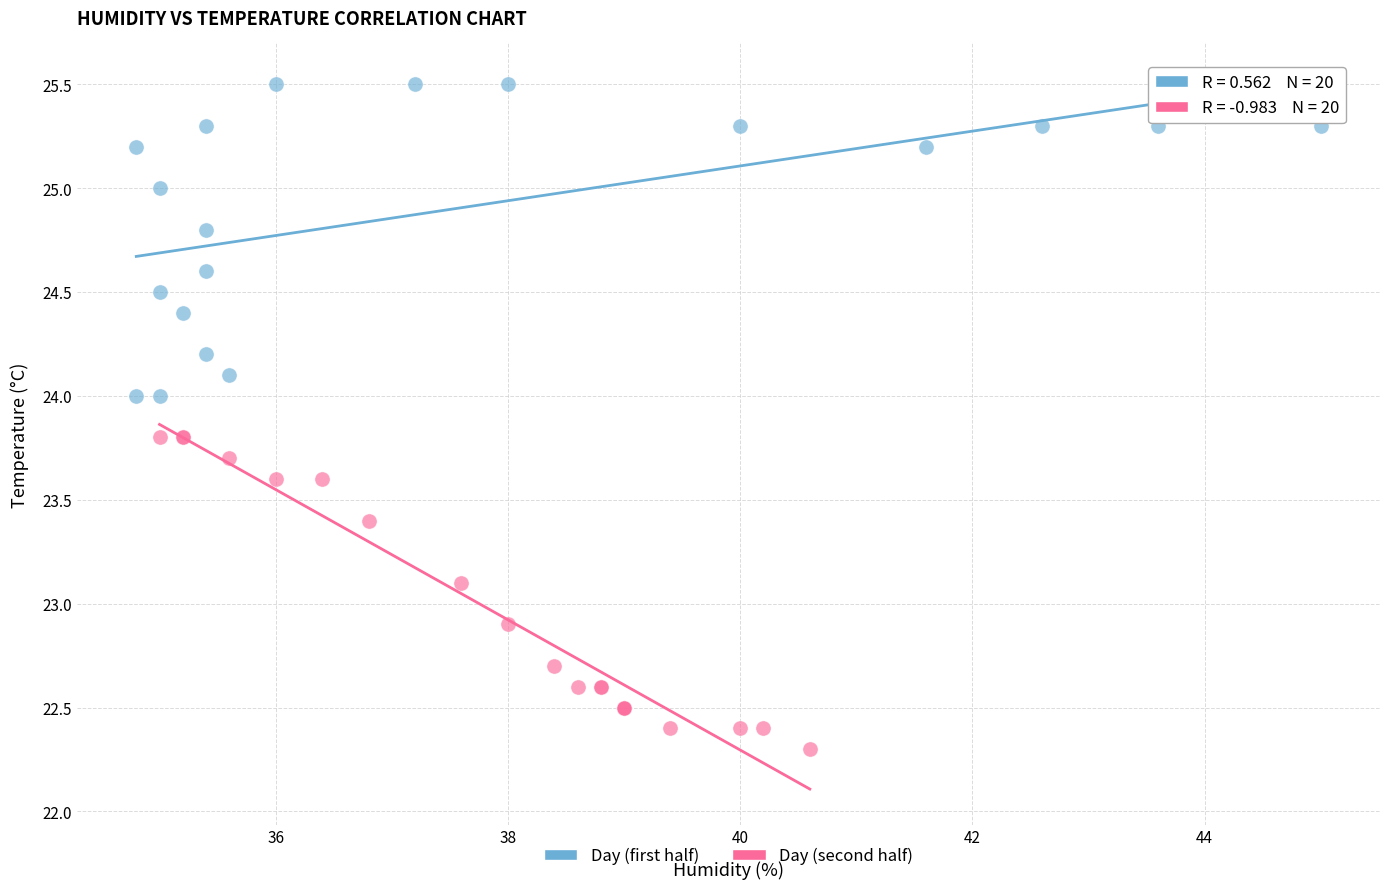

Which series contains the lowest Y value?

Day (second half)